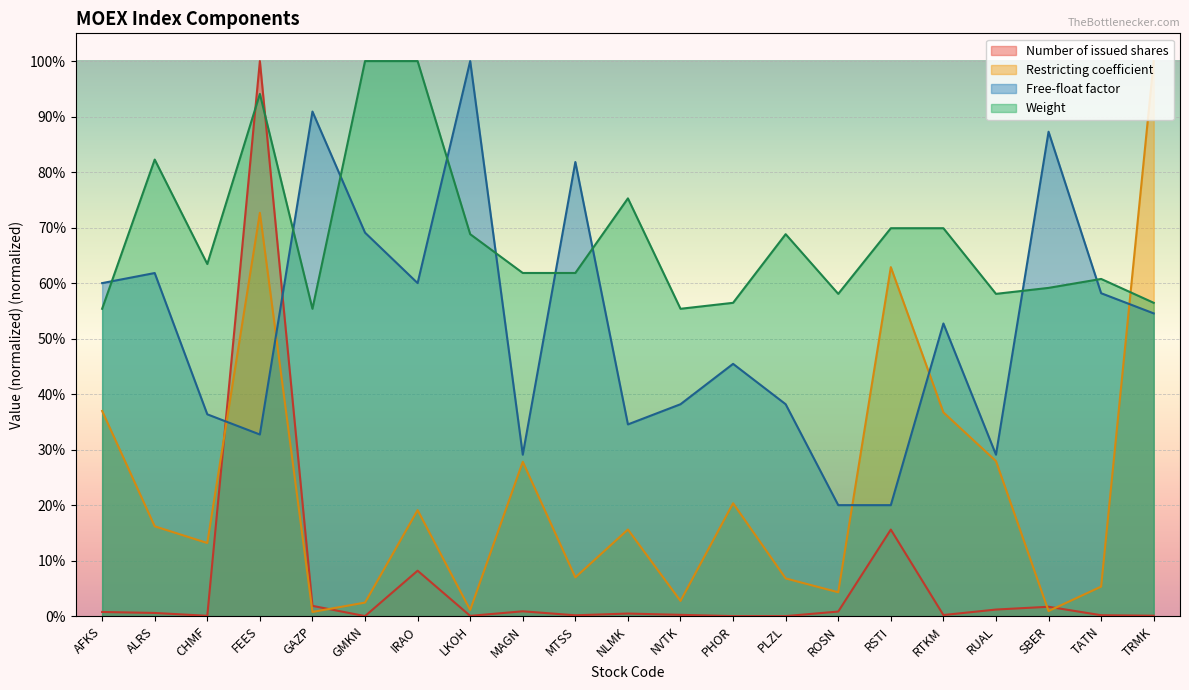

List the series in order of their overall mean, lowest first.

Number of issued shares, Restricting coefficient, Free-float factor, Weight